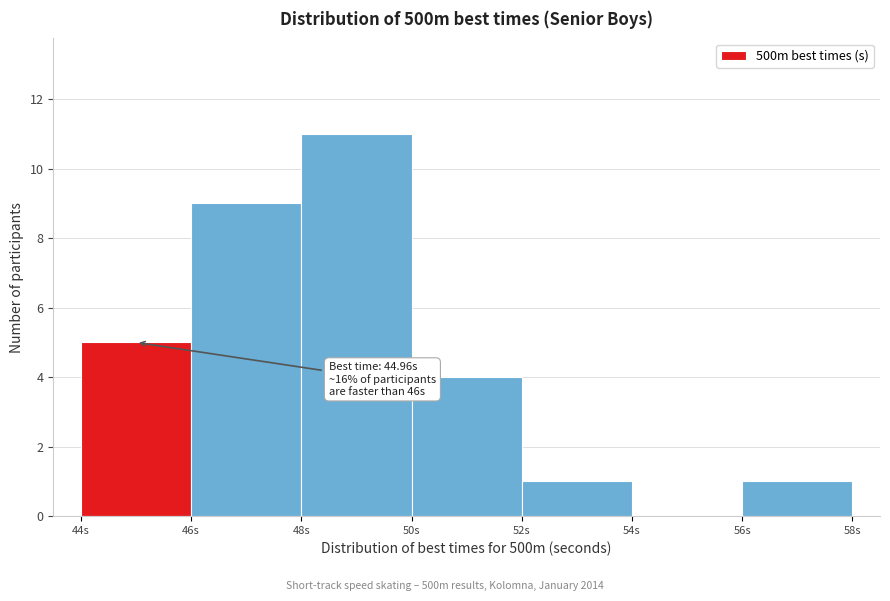

Over which range of the x-axis is the bar tallest?

48 to 50